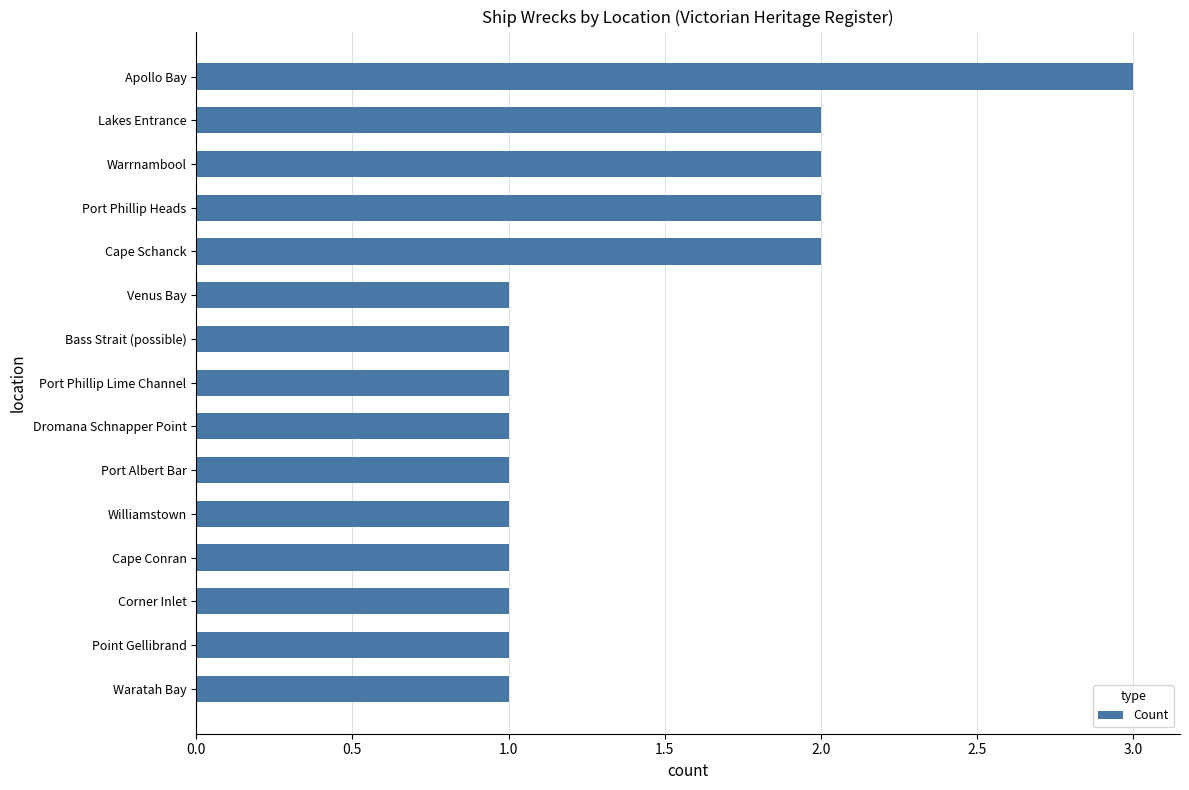

How many values are between 1 and 2?

14